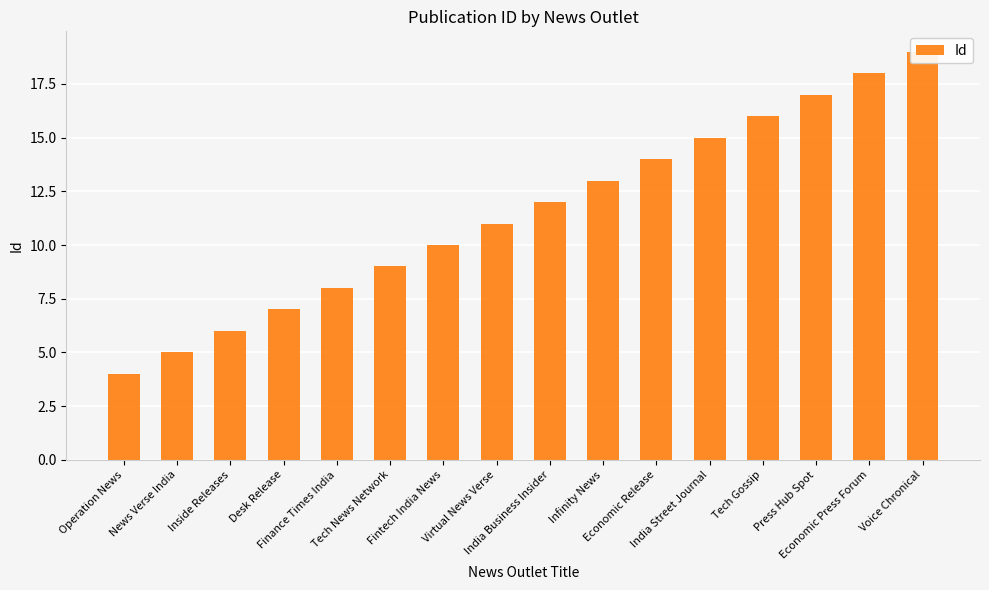

Reading left to right, extract all data points from this chart.

Operation News=4	News Verse India=5	Inside Releases=6	Desk Release=7	Finance Times India=8	Tech News Network=9	Fintech India News=10	Virtual News Verse=11	India Business Insider=12	Infinity News=13	Economic Release=14	India Street Journal=15	Tech Gossip=16	Press Hub Spot=17	Economic Press Forum=18	Voice Chronical=19